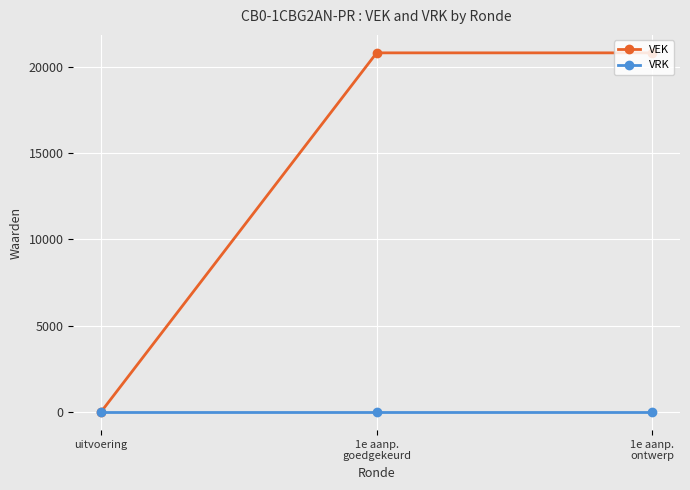

Is the value of VRK at 1e aanp.
goedgekeurd greater than the value of VEK at 1e aanp.
ontwerp?

No